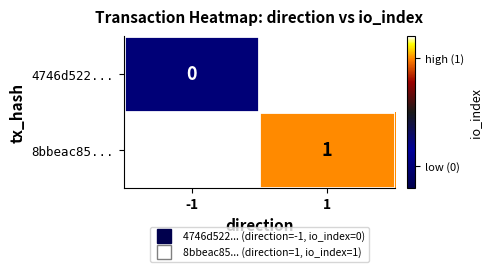

Which category has the lowest value in the 4746d522... series?

-1